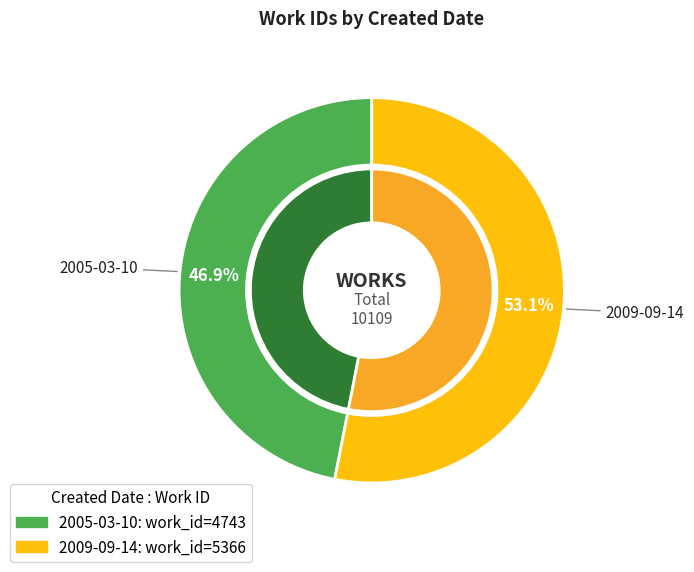

Combined, what portion of the pie is 2009-09-14 and 2005-03-10?

100.0%